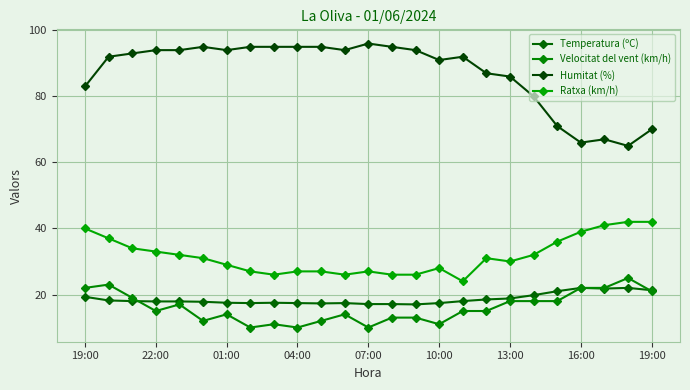

Reading left to right, what are all the values shown in this chart?

Temperatura (ºC): 19.3	18.2	18.0	17.9	17.9	17.8	17.5	17.4	17.5	17.4	17.3	17.4	17.1	17.1	17.0	17.4	18.0	18.5	18.8	19.8	21.0	22.0	21.8	22.0	21.3
Velocitat del vent (km/h): 22.0	23.0	19.0	15.0	17.0	12.0	14.0	10.0	11.0	10.0	12.0	14.0	10.0	13.0	13.0	11.0	15.0	15.0	18.0	18.0	18.0	22.0	22.0	25.0	21.0
Humitat (%): 83.0	92.0	93.0	94.0	94.0	95.0	94.0	95.0	95.0	95.0	95.0	94.0	96.0	95.0	94.0	91.0	92.0	87.0	86.0	80.0	71.0	66.0	67.0	65.0	70.0
Ratxa (km/h): 40.0	37.0	34.0	33.0	32.0	31.0	29.0	27.0	26.0	27.0	27.0	26.0	27.0	26.0	26.0	28.0	24.0	31.0	30.0	32.0	36.0	39.0	41.0	42.0	42.0